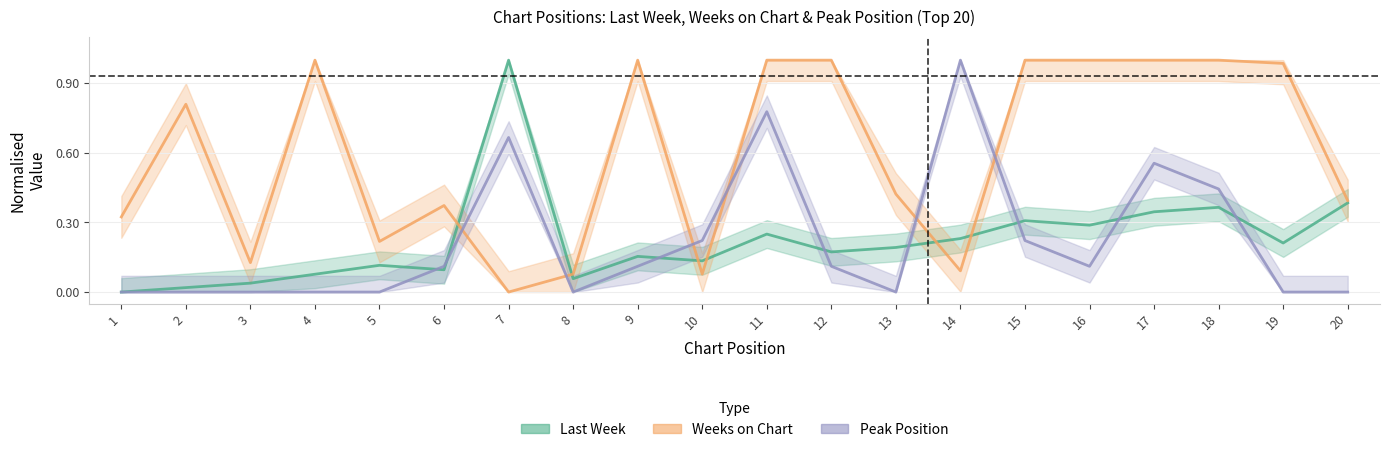

What are all the series names shown in the legend?

Last Week, Weeks on Chart, Peak Position